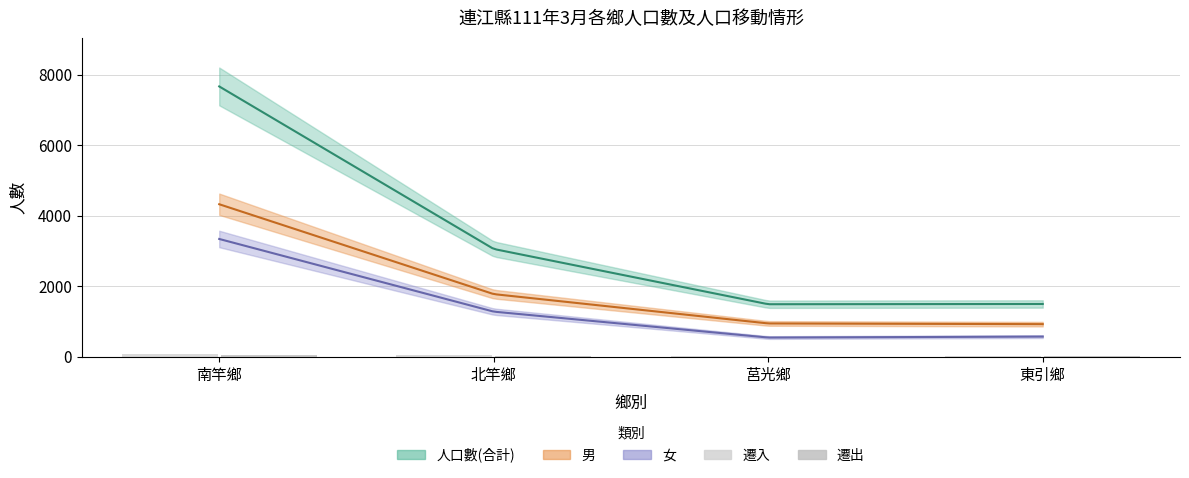

How many data points in 遷入 are above 60?

1